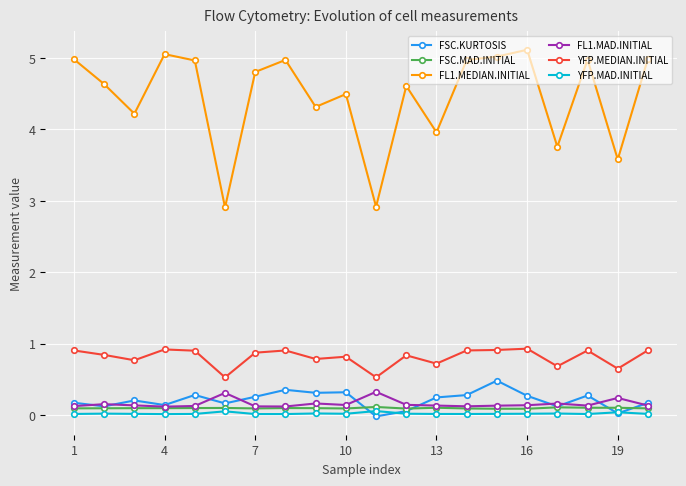

True or false: FSC.KURTOSIS has more than 0 interior local peaks.

True